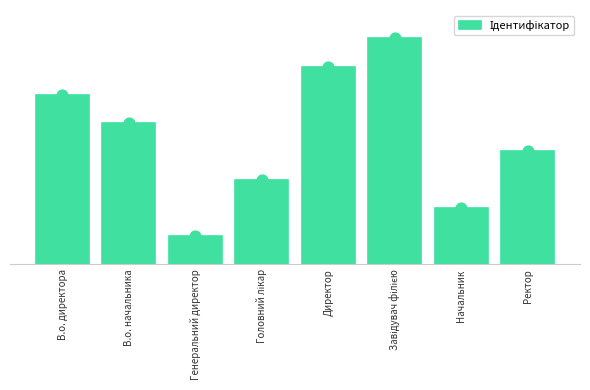

What is the change in value from В.о. начальника to Ректор?

-1